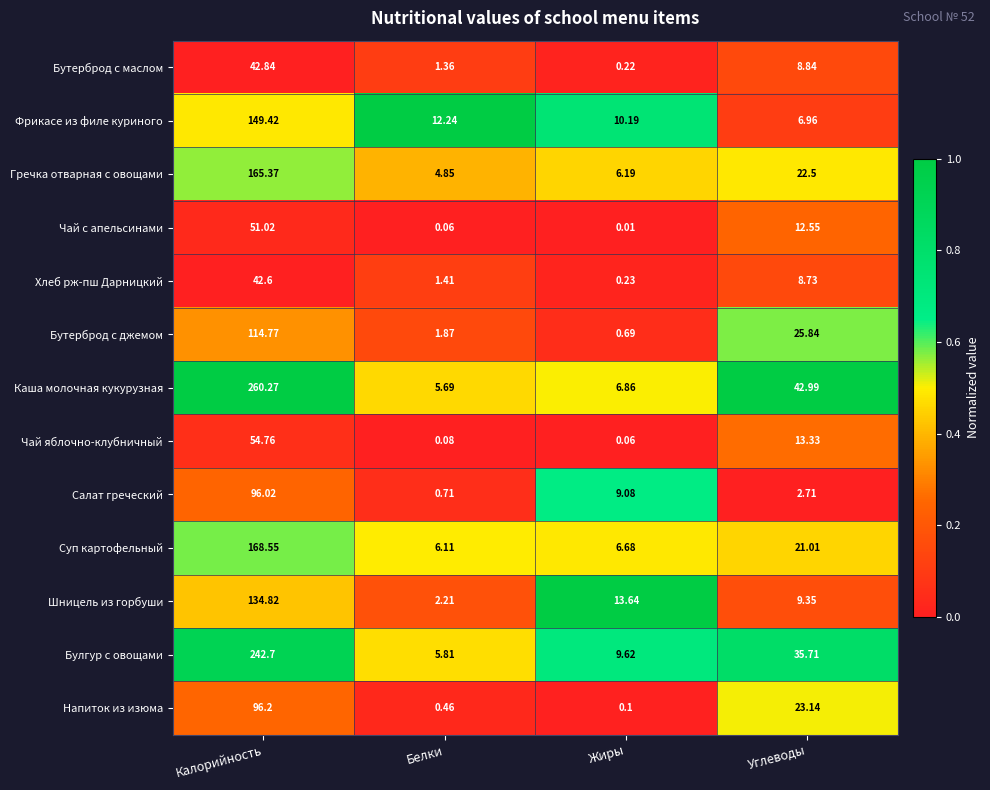

List the labels in order of Чай яблочно-клубничный value, largest first.

Калорийность, Углеводы, Белки, Жиры